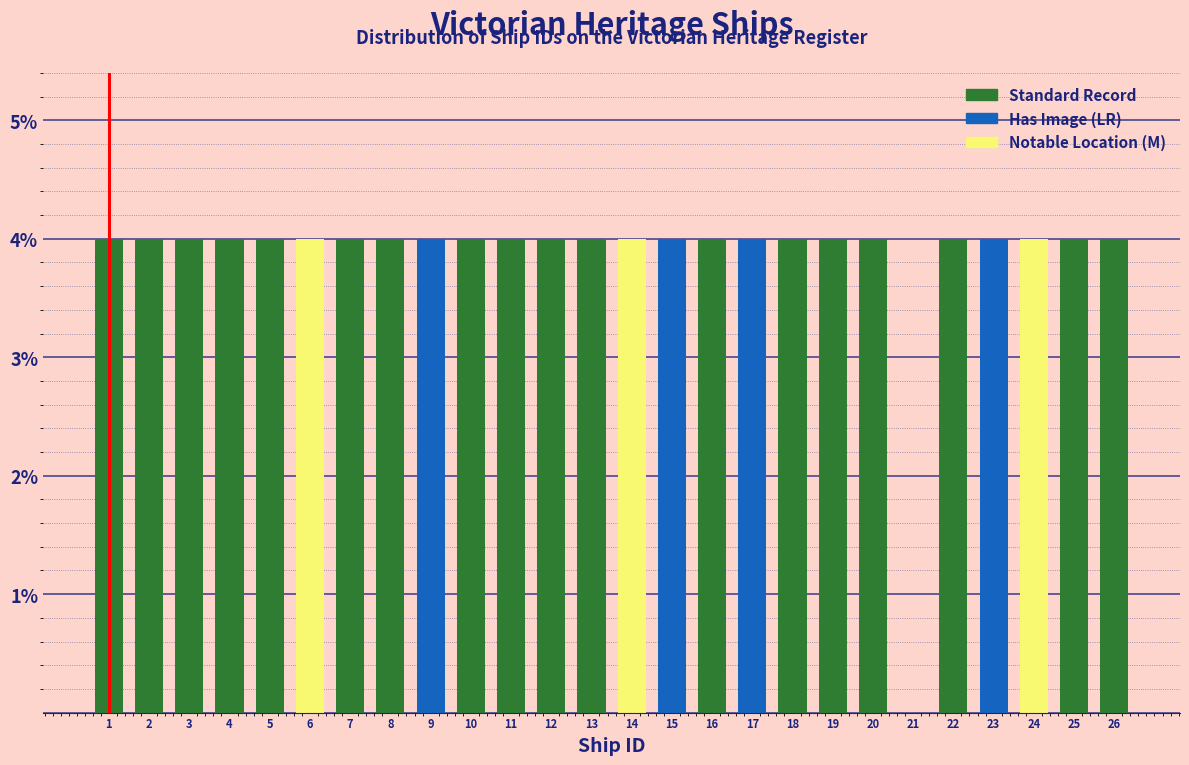

Reading left to right, list every bar in this chart as the range it spans on the x-axis followed by its height. The values are not printed on the chart, so give them approximately, as read against the axis.

0.5 to 1.5: 4
1.5 to 2.5: 4
2.5 to 3.5: 4
3.5 to 4.5: 4
4.5 to 5.5: 4
5.5 to 6.5: 4
6.5 to 7.5: 4
7.5 to 8.5: 4
8.5 to 9.5: 4
9.5 to 10.5: 4
10.5 to 11.5: 4
11.5 to 12.5: 4
12.5 to 13.5: 4
13.5 to 14.5: 4
14.5 to 15.5: 4
15.5 to 16.5: 4
16.5 to 17.5: 4
17.5 to 18.5: 4
18.5 to 19.5: 4
19.5 to 20.5: 4
20.5 to 21.5: 0
21.5 to 22.5: 4
22.5 to 23.5: 4
23.5 to 24.5: 4
24.5 to 25.5: 4
25.5 to 26.5: 4